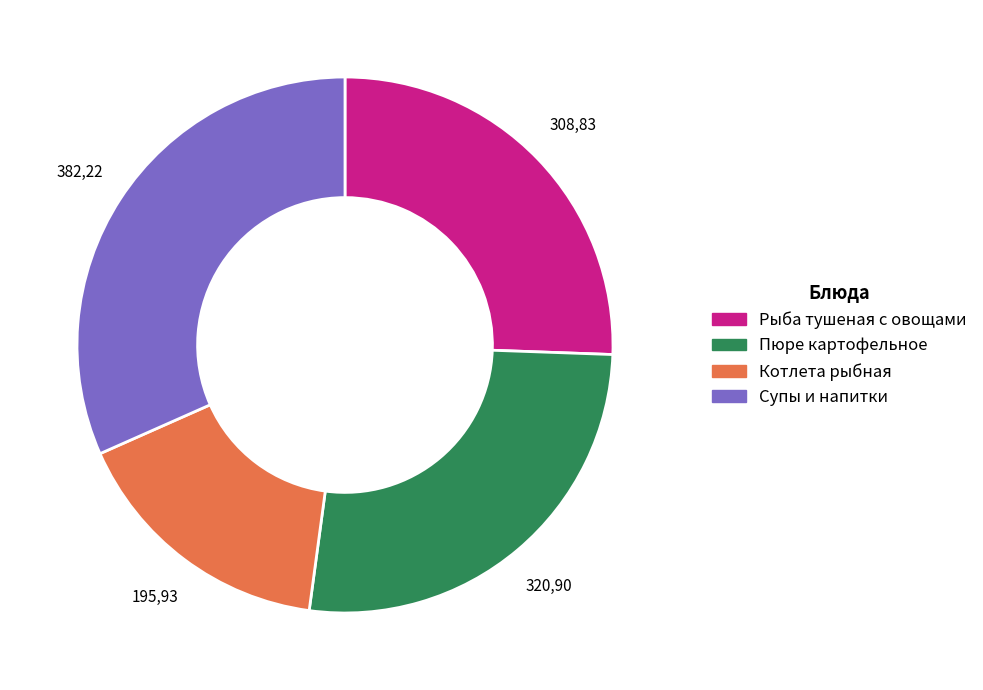

Approximately how many times larger is the value at Супы и напитки compared to Котлета рыбная?

2.0